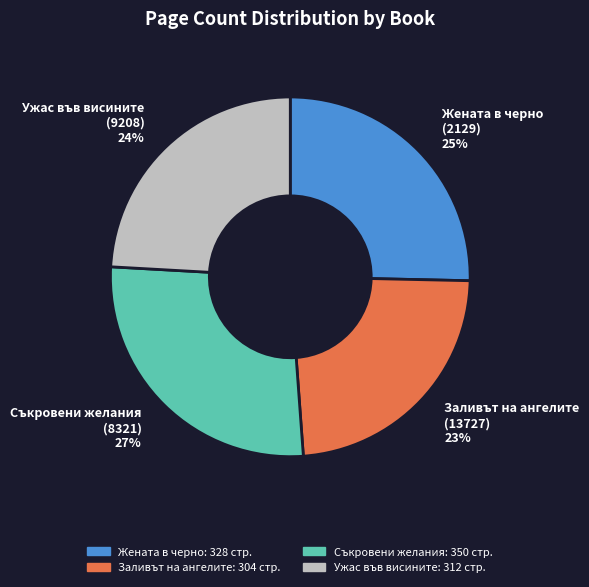

Count the number of slices in the pie.

4